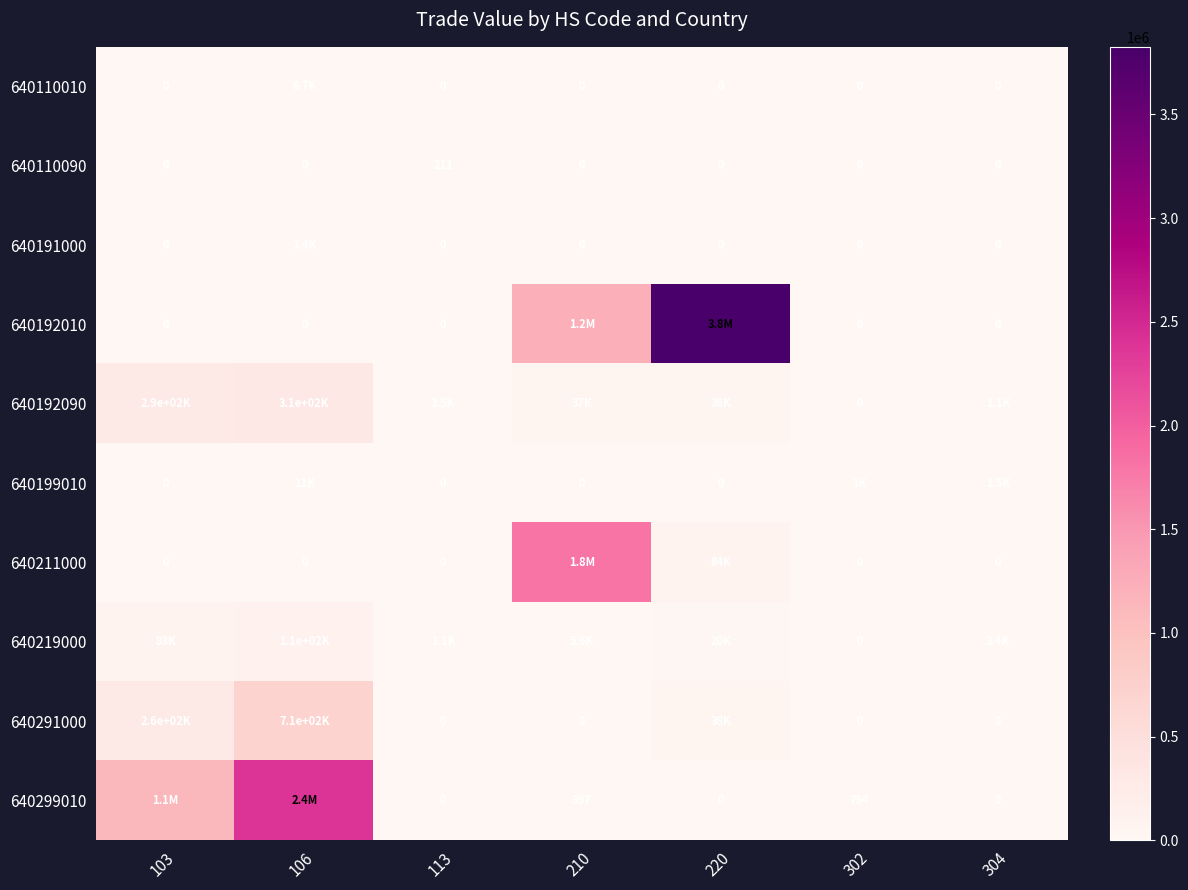

Which category has the highest value in the 640110090 series?

113